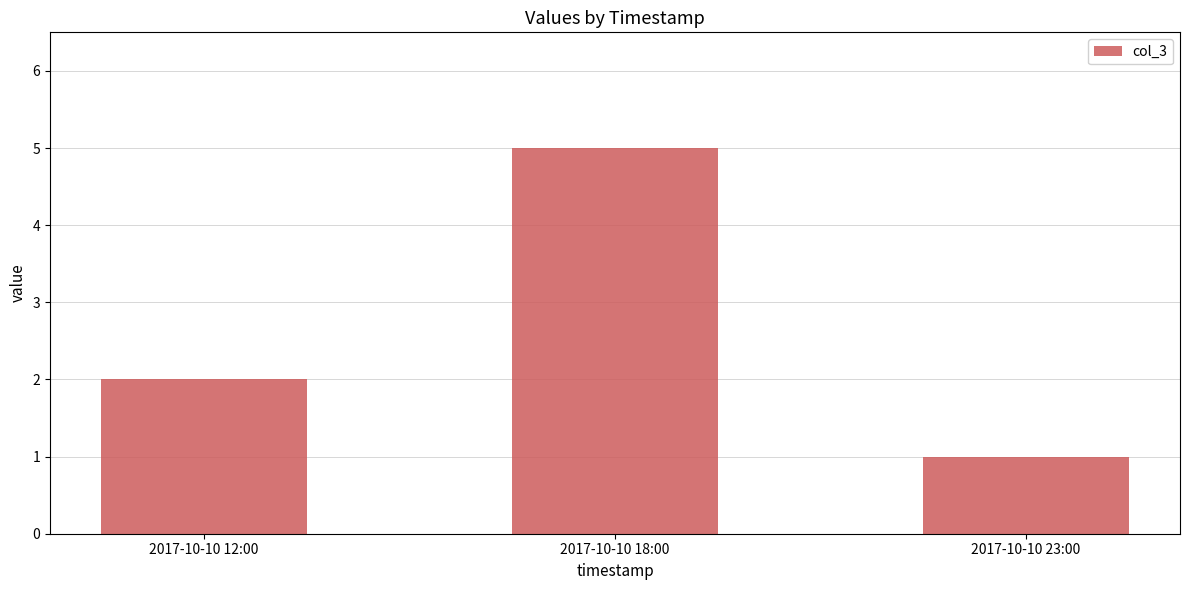

Rank the categories by value from highest to lowest.

2017-10-10 18:00, 2017-10-10 12:00, 2017-10-10 23:00